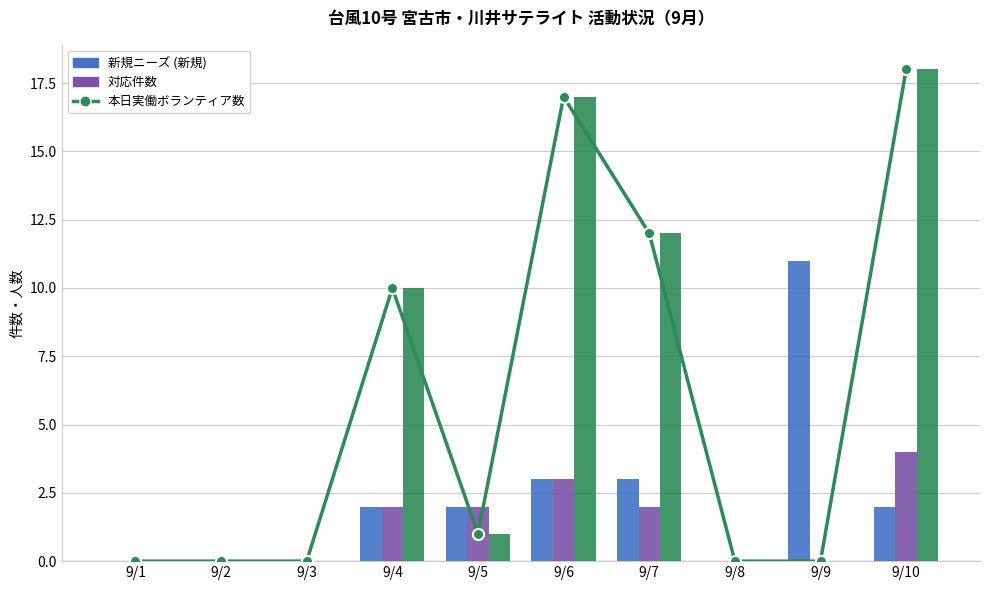

What is the total value across all series at 9/7?

17